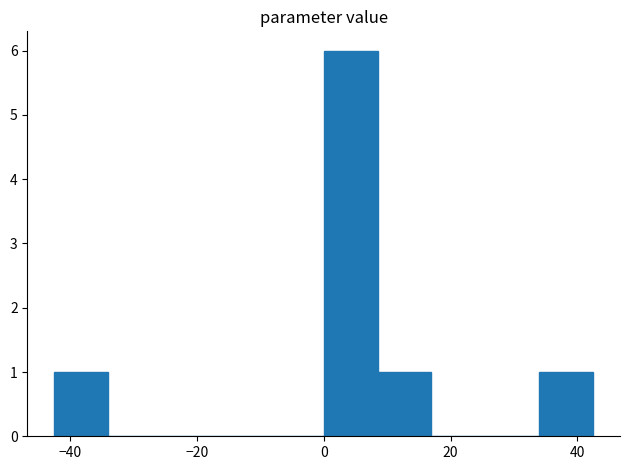

Over which range of the x-axis is the bar tallest?

0 to 8